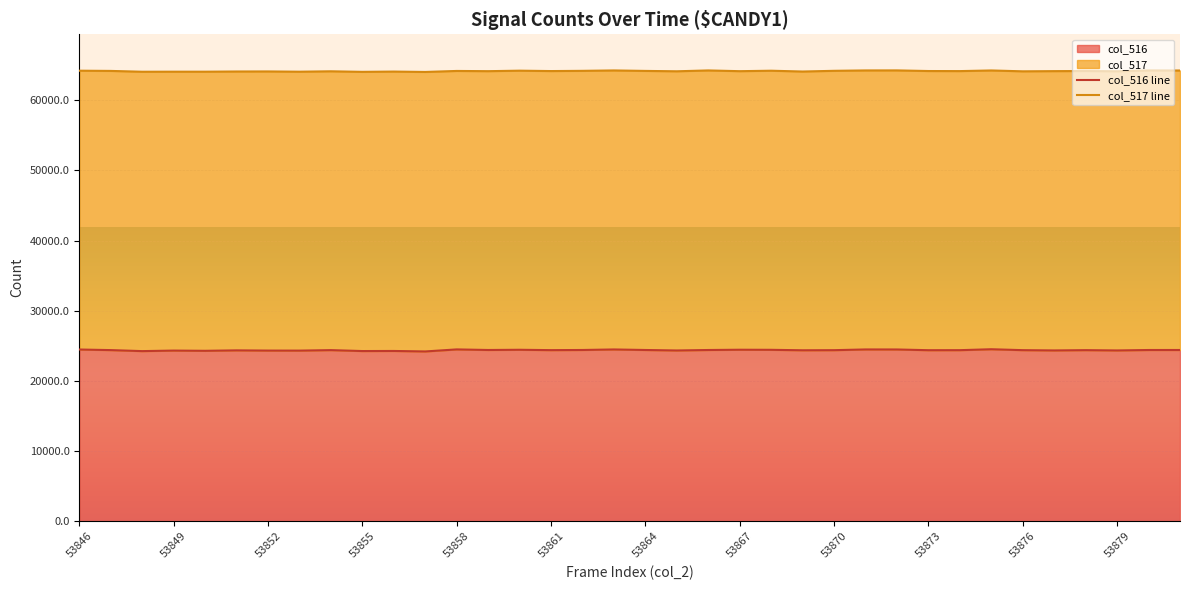

Which series has the largest total across all categories?

col_517 line